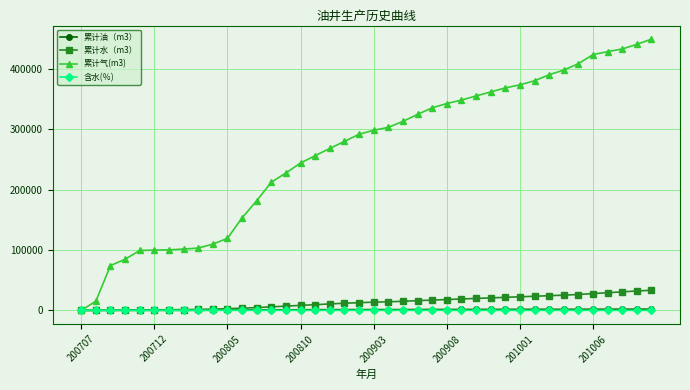

Which series has the largest total across all categories?

累计气(m3)